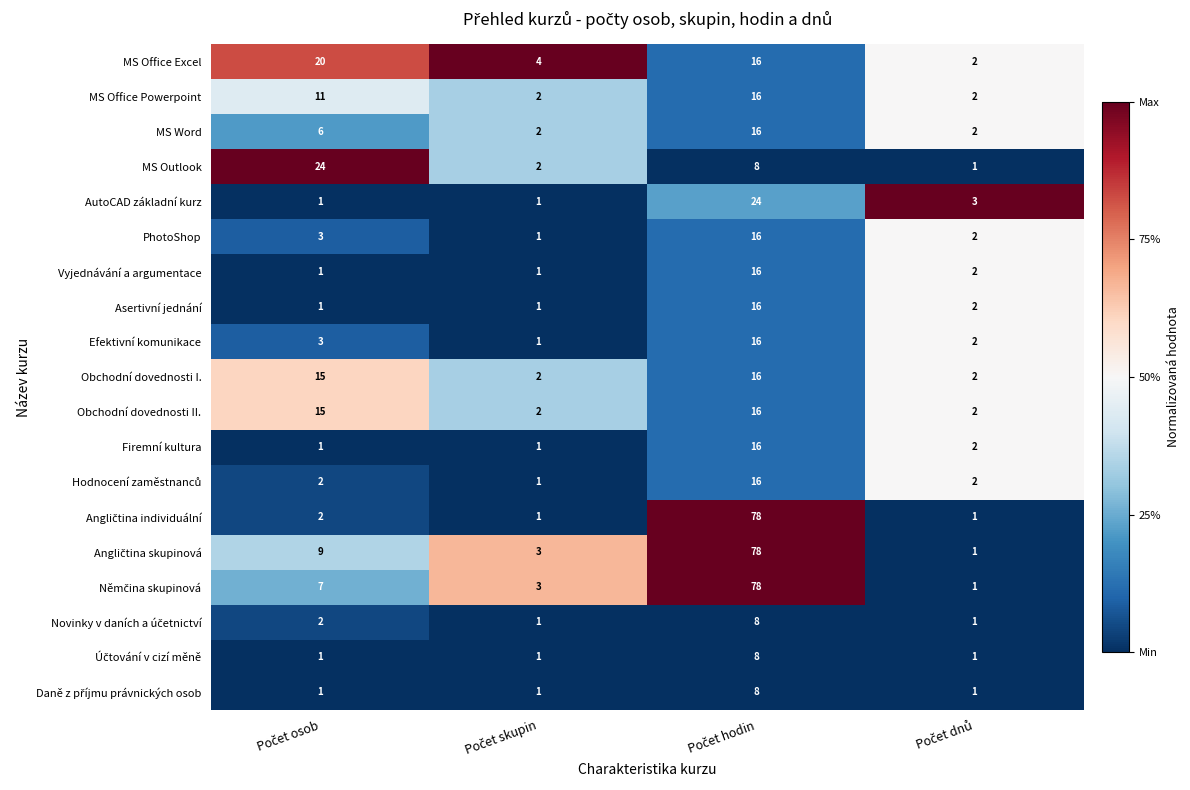

What is the maximum value shown in the chart?

78